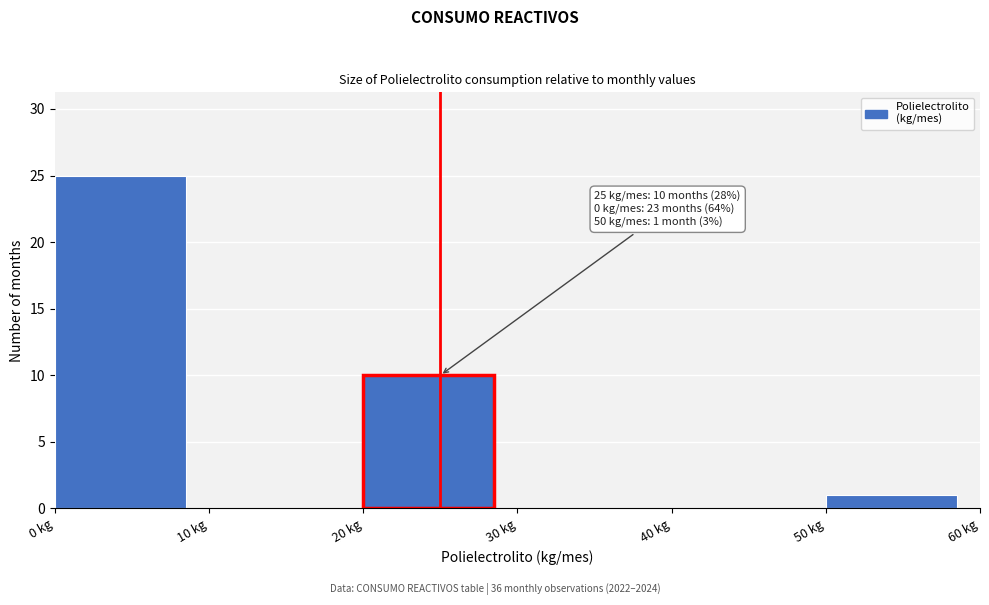

Over which range of the x-axis is the bar tallest?

0 to 10